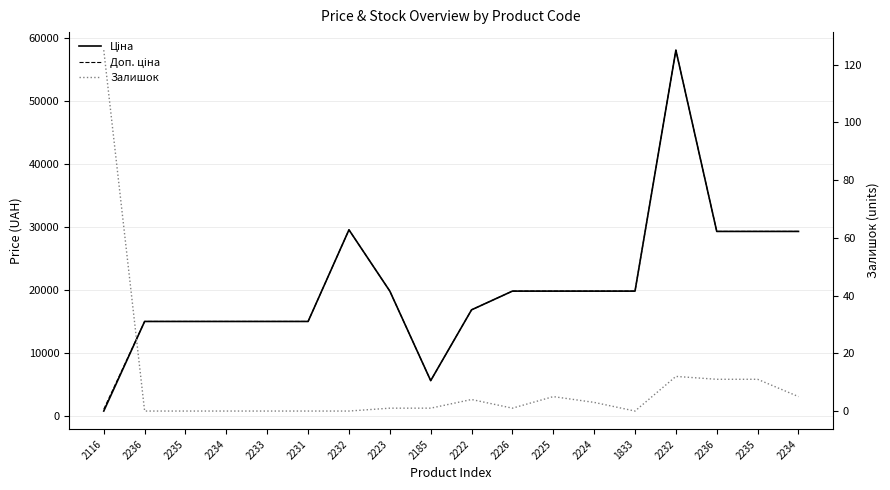

At 2233, list the series in order from smallest to largest.

Залишок, Ціна, Доп. ціна